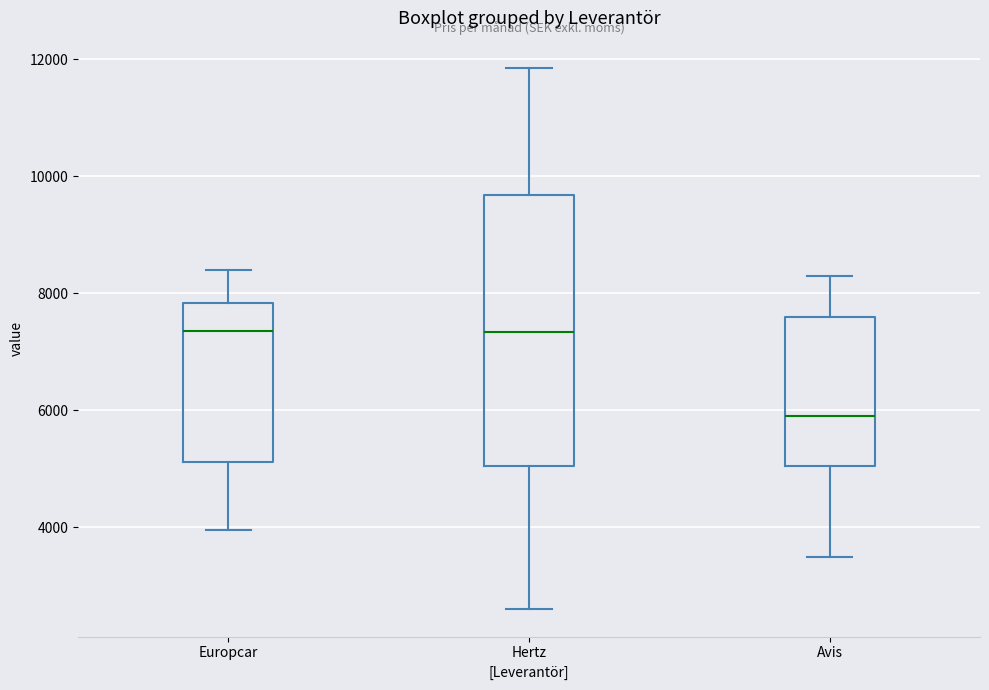

Reading left to right, transcribe this box plot: for each box, give where its median line is, the range the box spans, and where its two whiskers end, as read against the y-axis. The values are not printed on the chart, so give them approximately, as read against the axis.

Europcar: median 7400, box 5200 to 7800, whiskers 4000 to 8400
Hertz: median 7400, box 5000 to 9600, whiskers 2600 to 11800
Avis: median 6000, box 5000 to 7600, whiskers 3600 to 8200